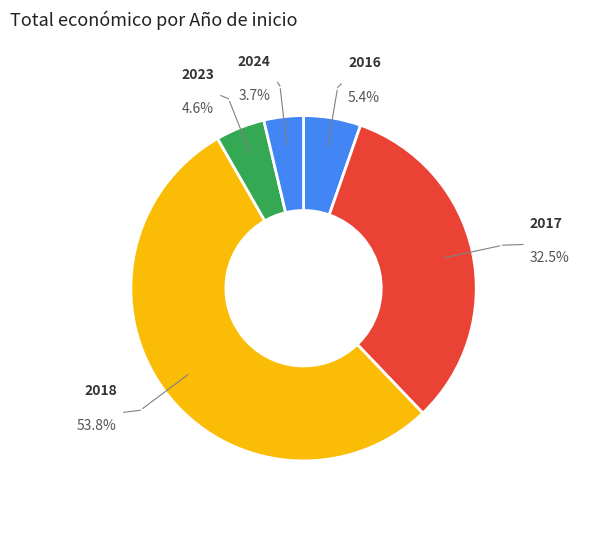

Which category has the biggest portion of the pie?

2018